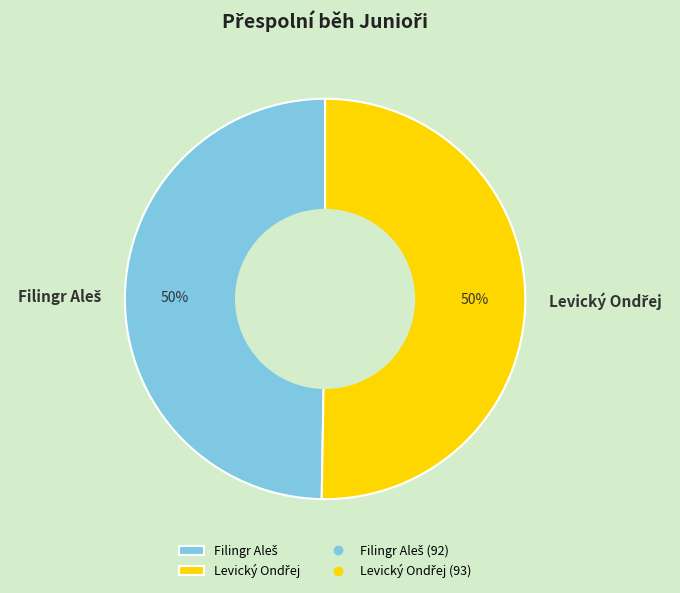

To the nearest percent, what is the average slice percentage?

50%